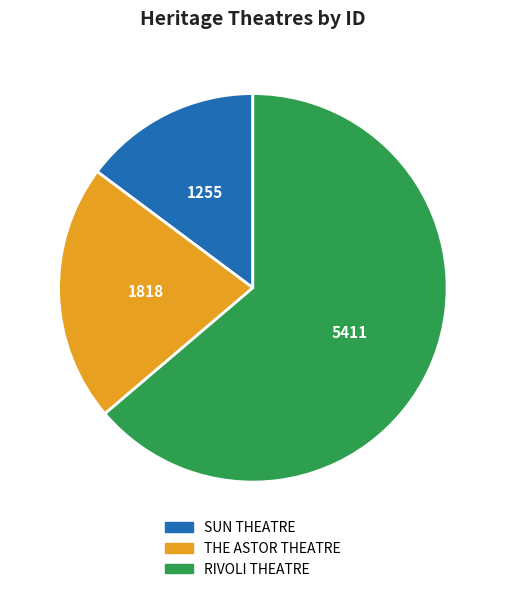

What is the smallest slice in the pie chart?

SUN THEATRE